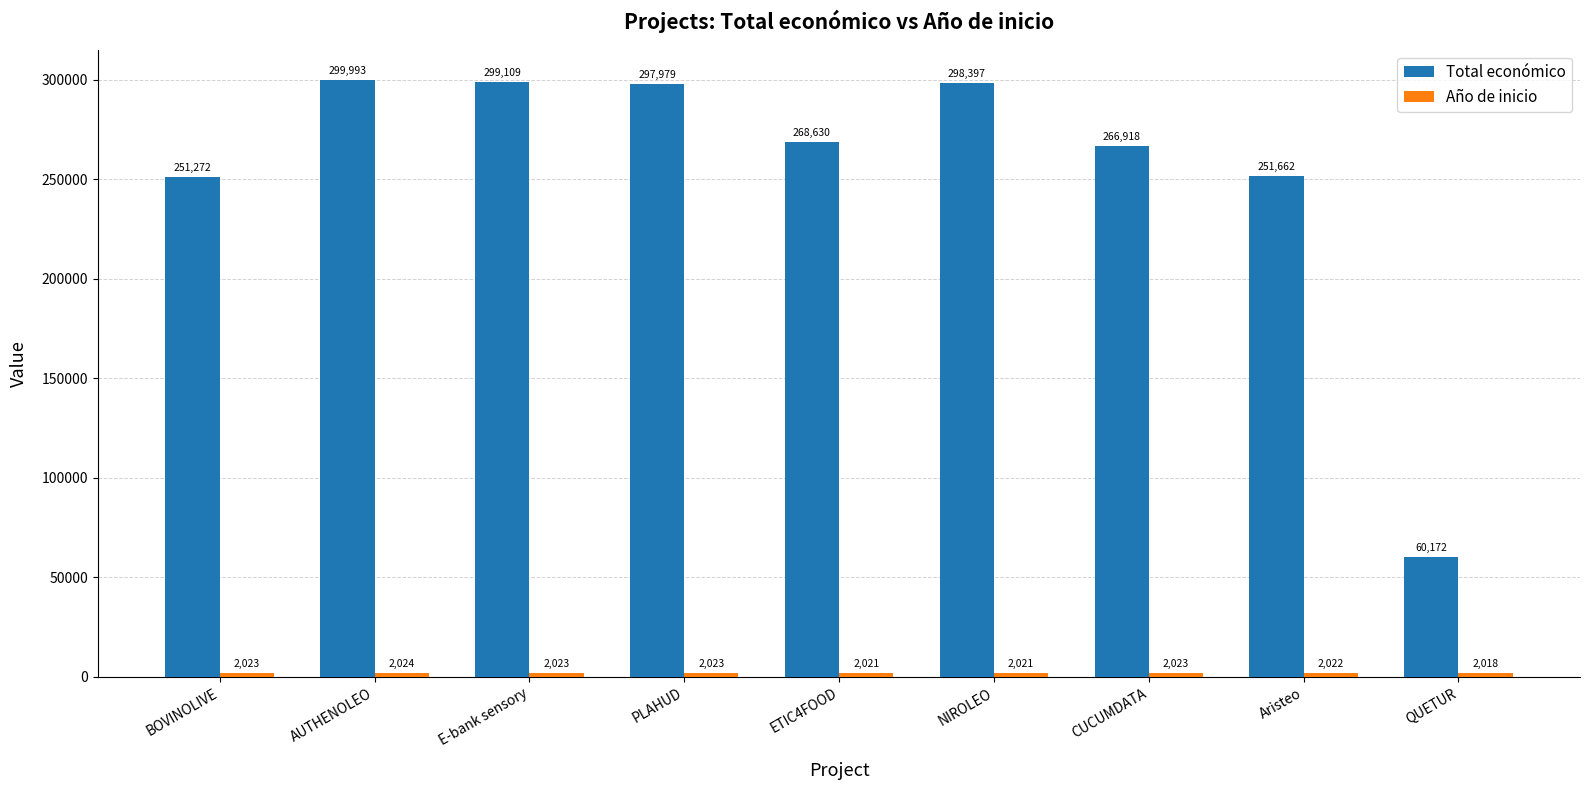

Does the chart contain any negative values?

No